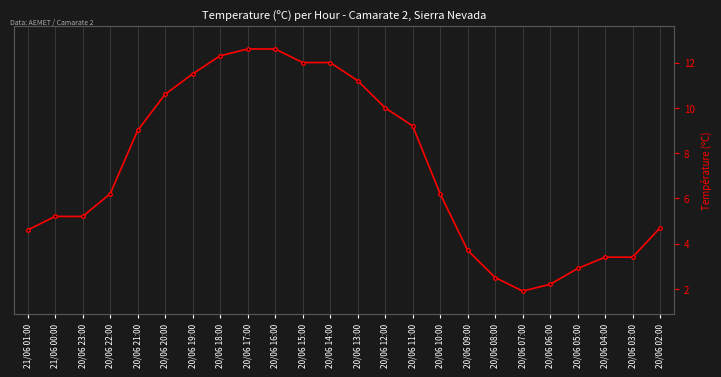

Approximately how many times larger is the value at 20/06 15:00 compared to 20/06 21:00?

1.3